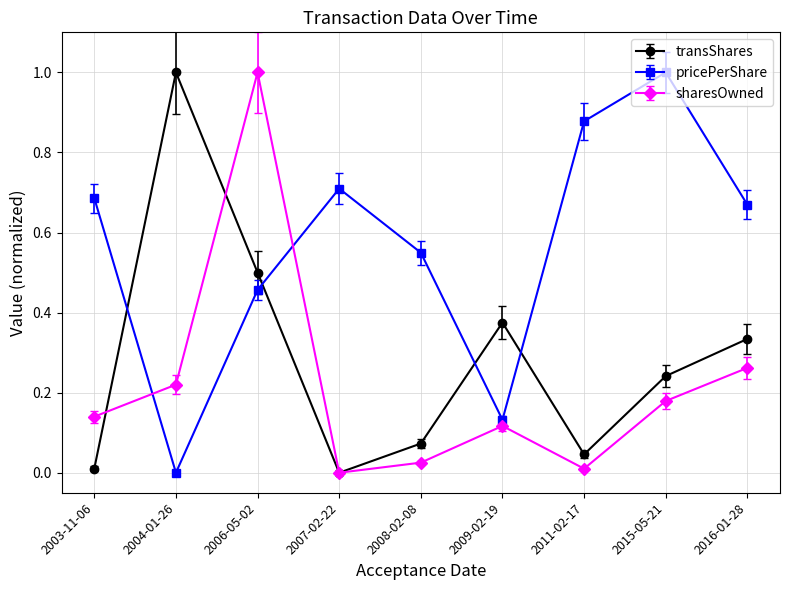

At which category is the sum across all series the highest?

2006-05-02